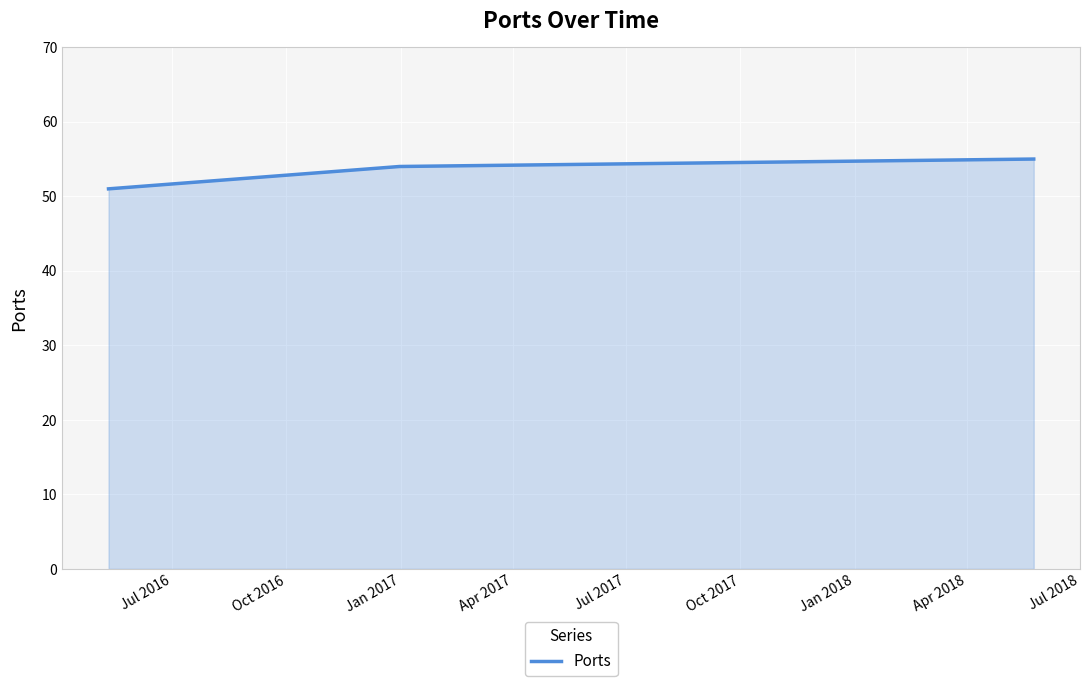

What is the sum of all values?

160